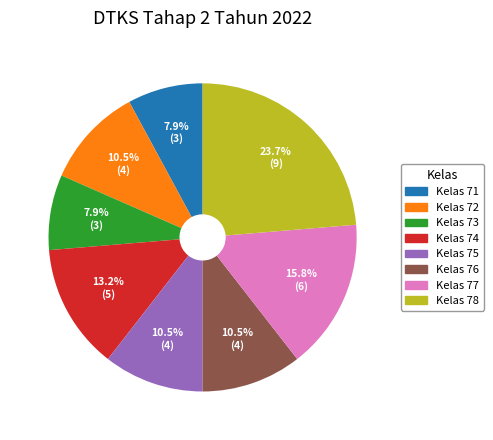

How many segments does this pie chart have?

8